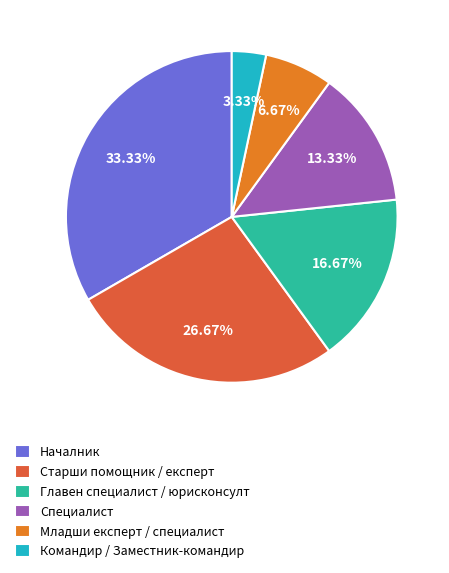

What percentage is NOT represented by Командир / Заместник-командир?

96.7%